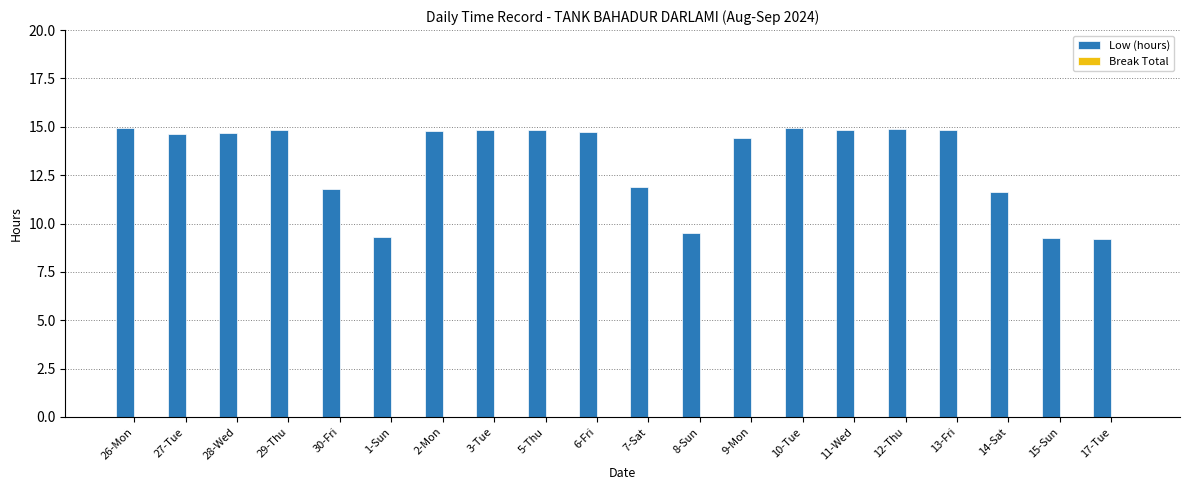

What is the greatest value displayed?

14.9